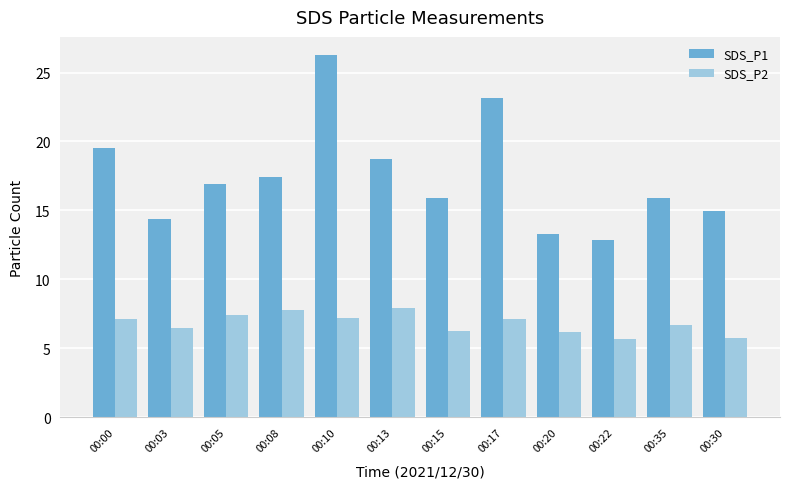

How many groups of bars are there?

12